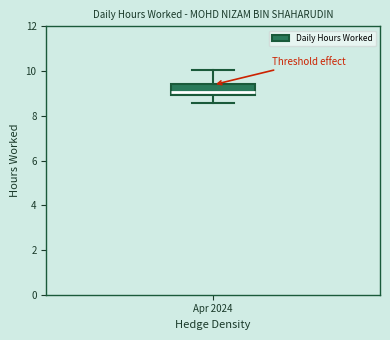

Read this box plot against the y-axis: the position of the median line, the range covered by the box, and the ends of both whiskers. The values are not printed on the chart, so give them approximately, as read against the axis.

median 9.0 (just above the box's lower edge), box 9.0 to 9.4, whiskers 8.6 to 10.0